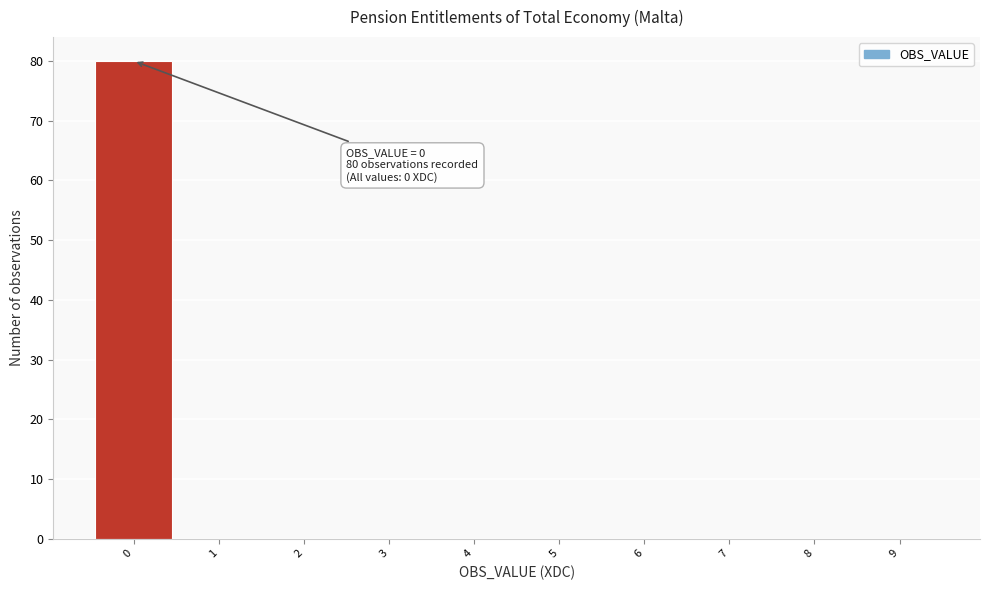

Which range on the x-axis has the tallest bar?

-0.5 to 0.5